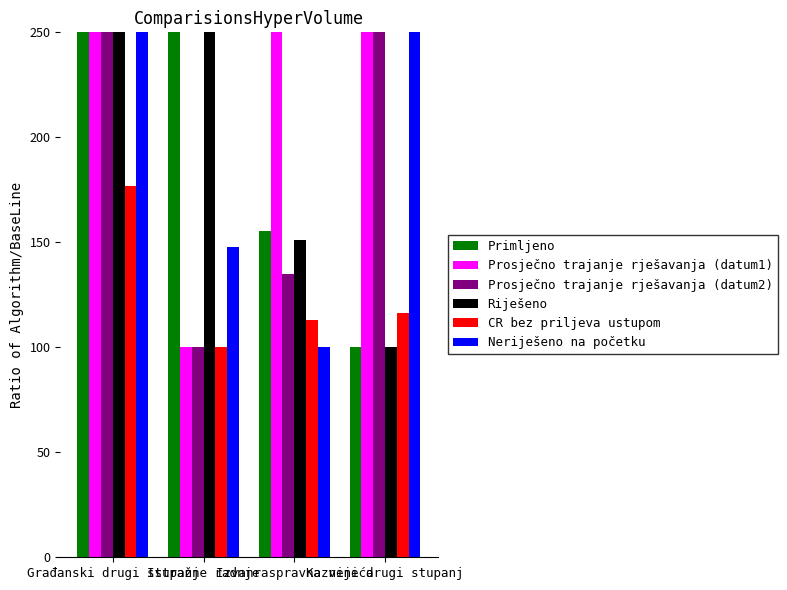

What is the value of the Prosječno trajanje rješavanja (datum1) bar at the 2nd from the left?

100.0